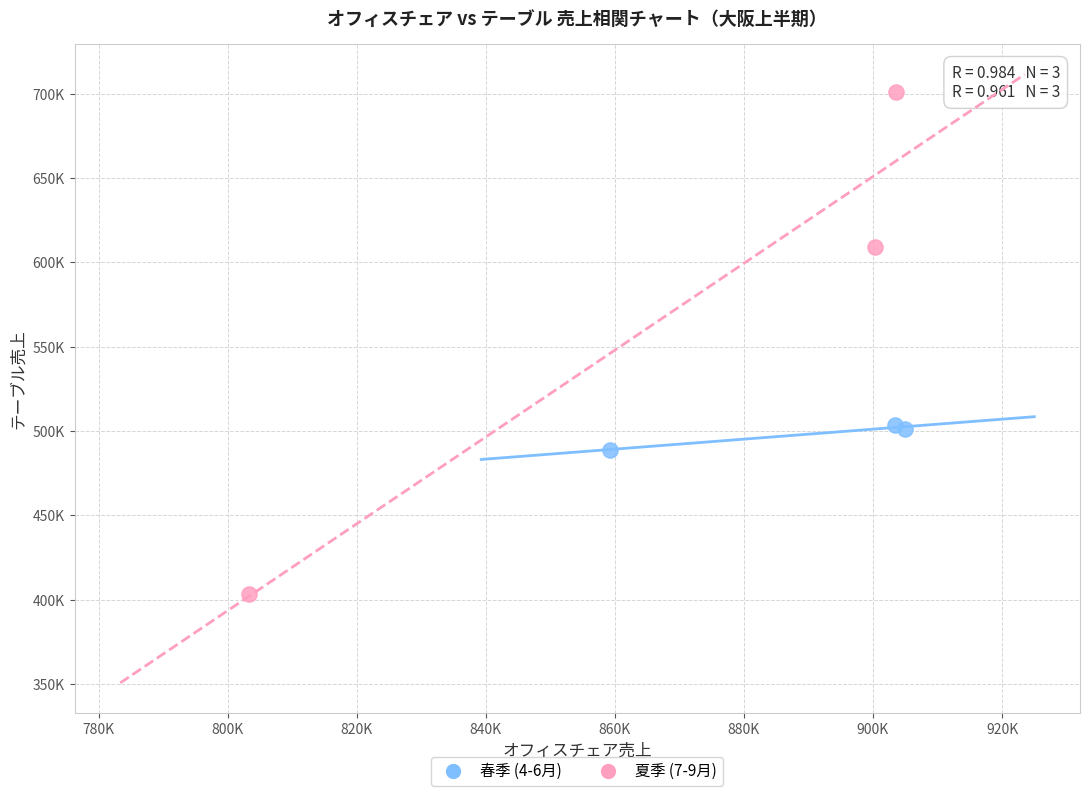

What are all the series names shown in the legend?

春季 (4-6月), 夏季 (7-9月)